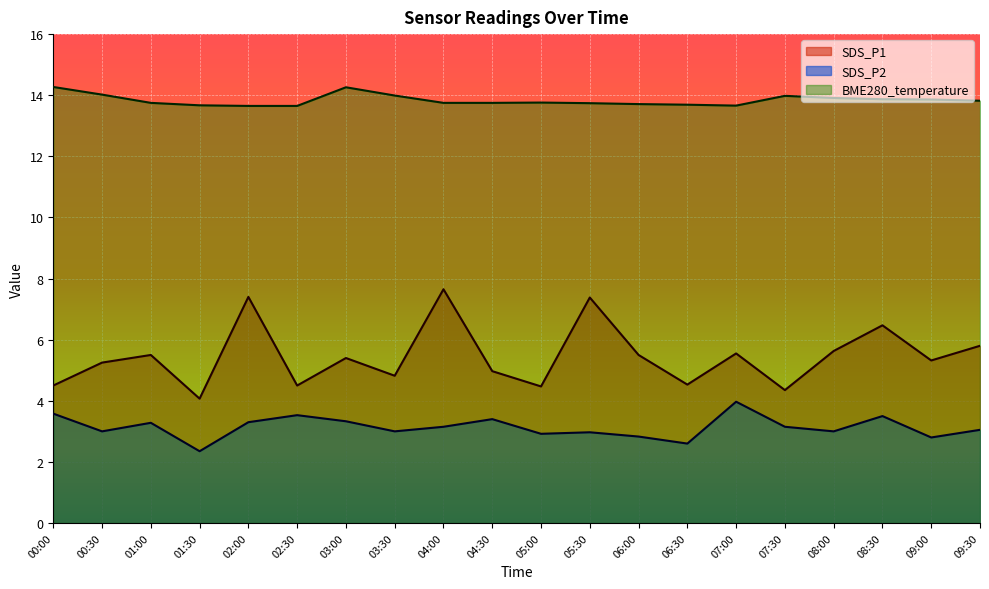

What is the sum of all SDS_P2 values?

62.7